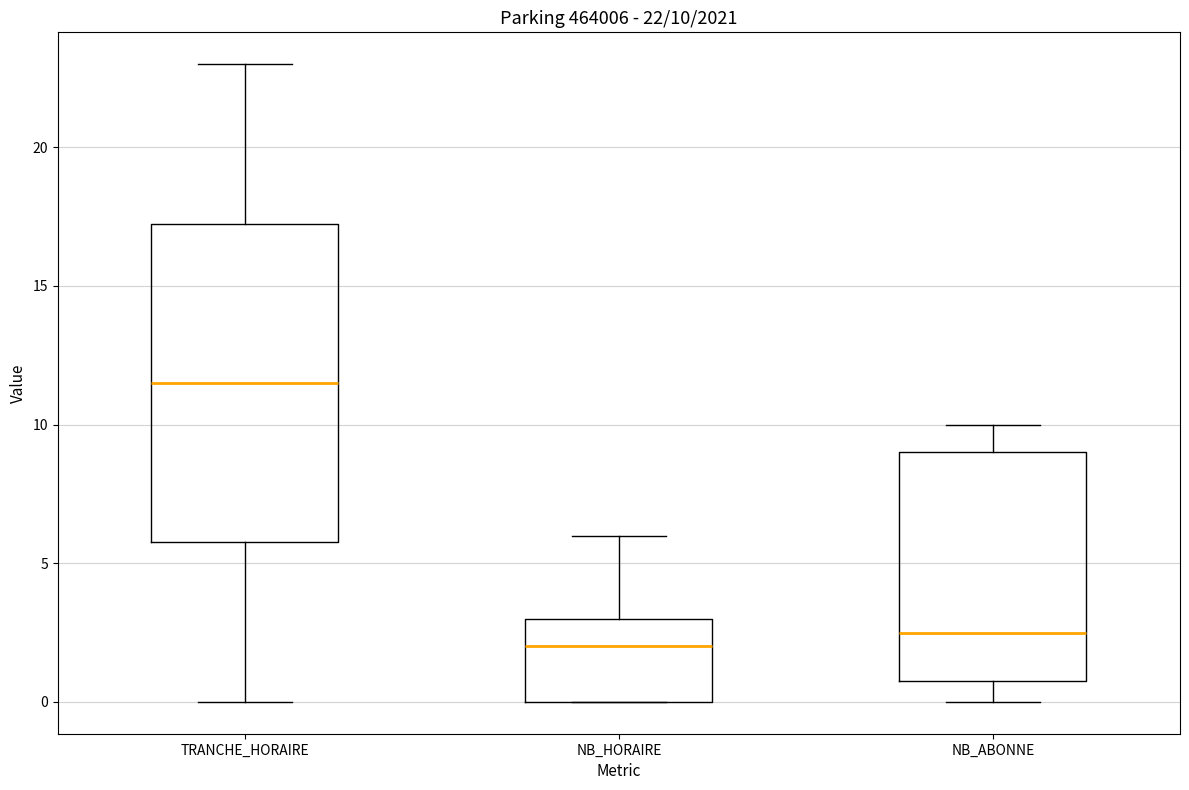

Comparing the boxes themselves (not the whiskers), which one is the tallest?

TRANCHE_HORAIRE